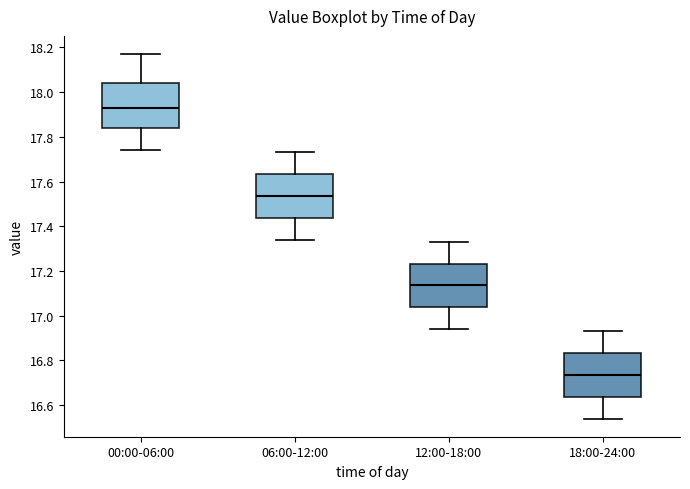

Reading left to right, transcribe this box plot: for each box, give where its median line is, the range the box spans, and where its two whiskers end, as read against the y-axis. The values are not printed on the chart, so give them approximately, as read against the axis.

00:00-06:00: median 17.94, box 17.84 to 18.04, whiskers 17.74 to 18.18
06:00-12:00: median 17.54, box 17.44 to 17.64, whiskers 17.34 to 17.74
12:00-18:00: median 17.14, box 17.04 to 17.24, whiskers 16.94 to 17.34
18:00-24:00: median 16.74, box 16.64 to 16.84, whiskers 16.54 to 16.94